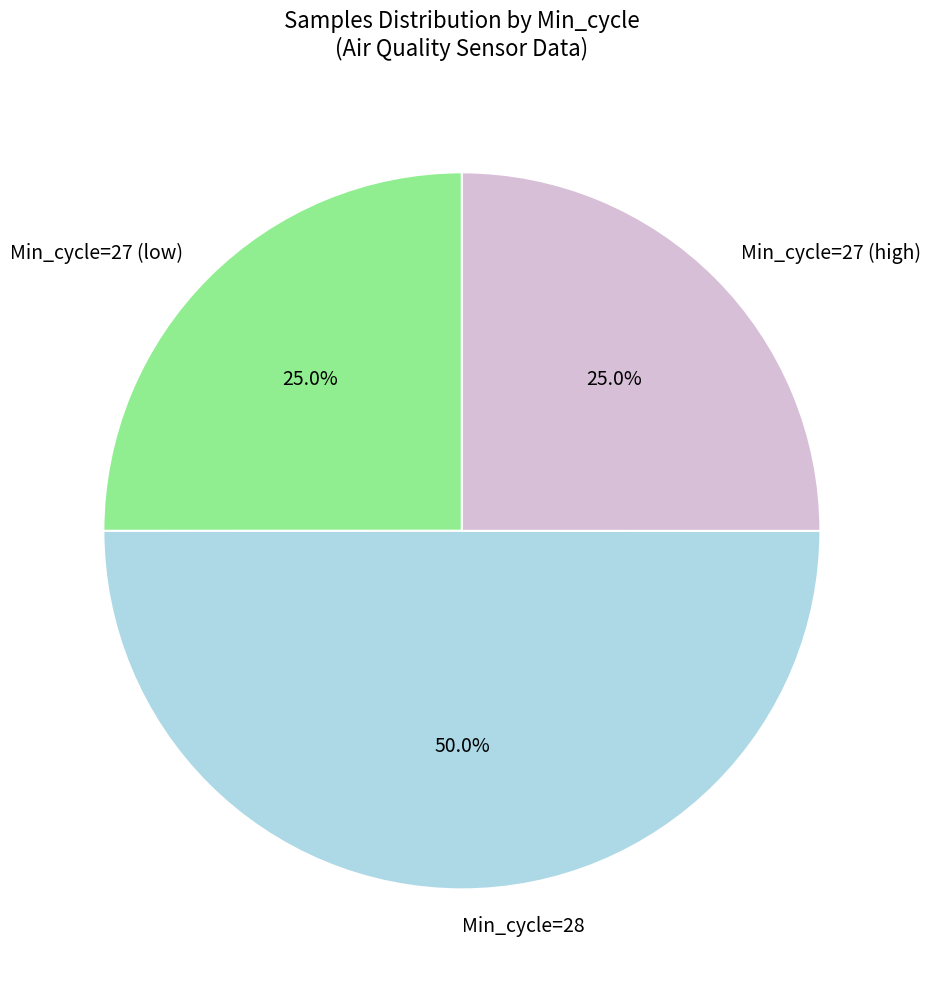

What is the largest slice in the pie chart?

Min_cycle=28